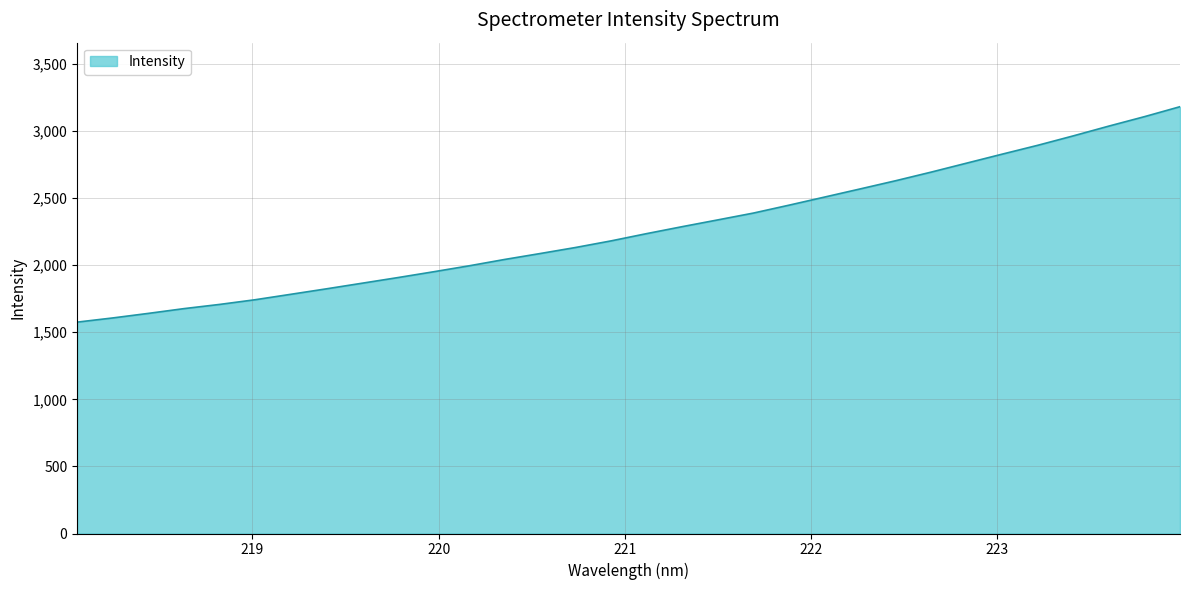

What is the smallest value displayed?

1575.3